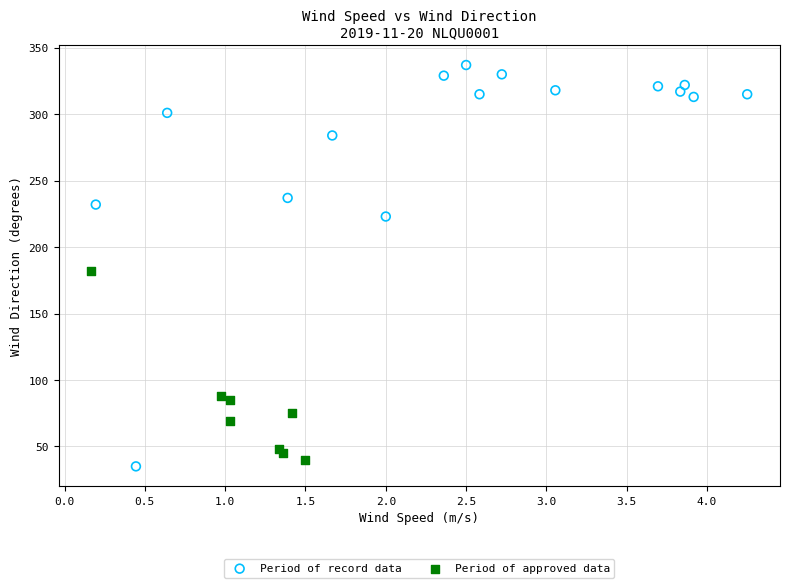

Which series contains the highest Y value?

Period of record data